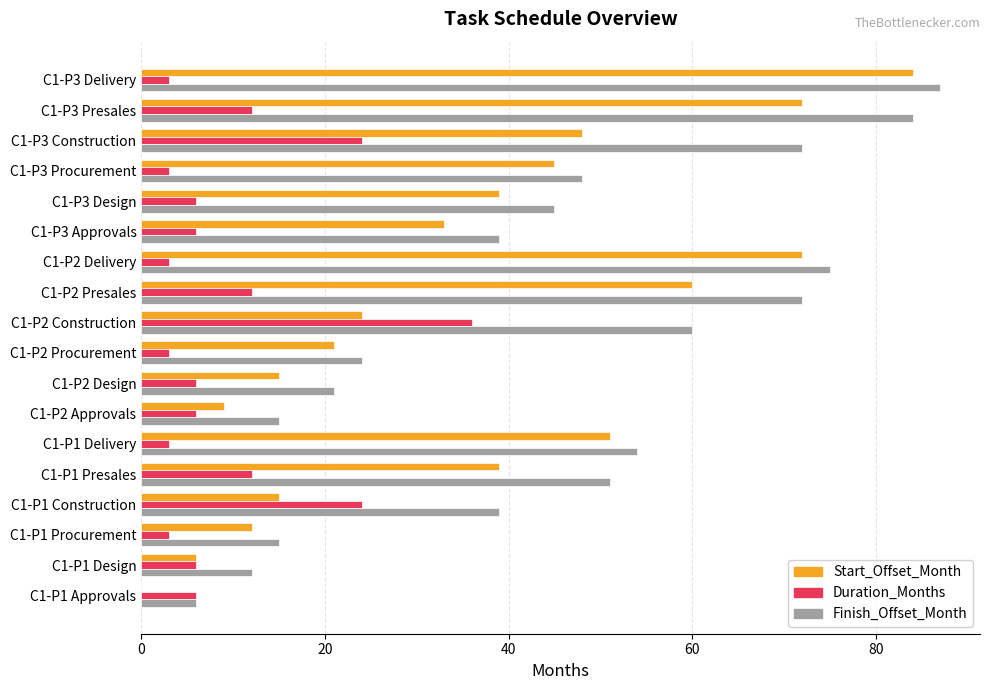

Which series has the largest total across all categories?

Finish_Offset_Month